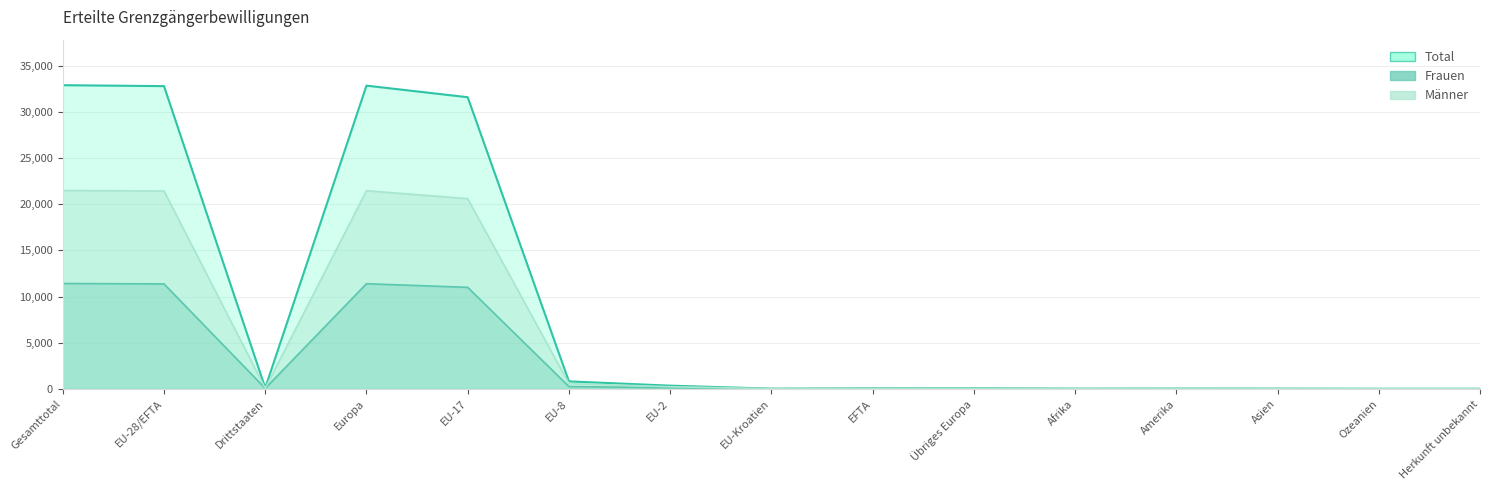

What is the difference between the second highest and minimum values in the Total line series?

32854